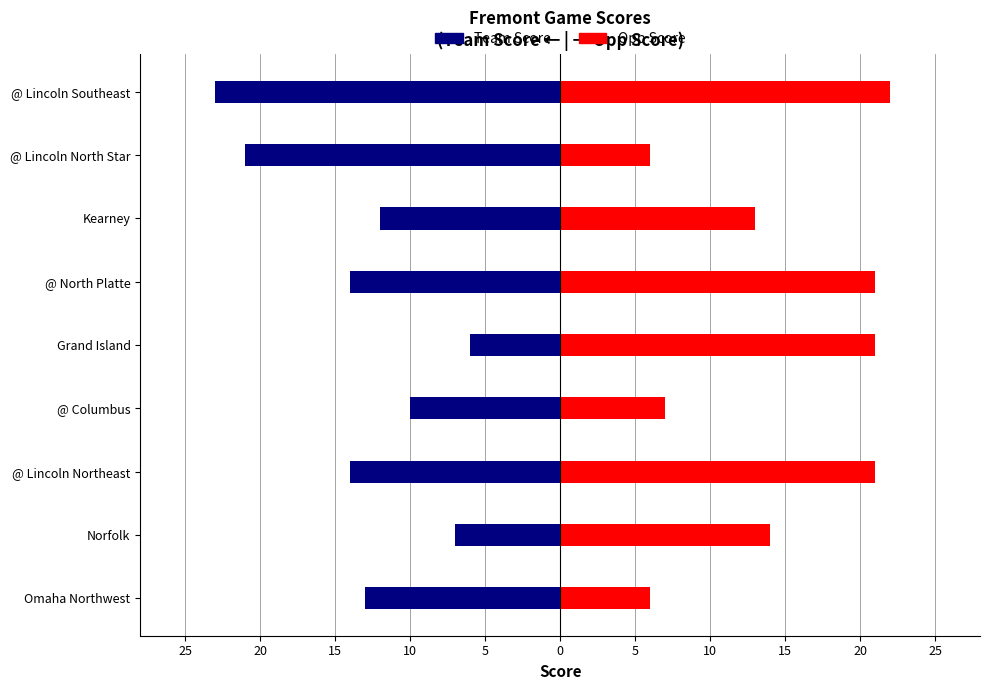

What is the total value across all series at @ Lincoln Northeast?

7